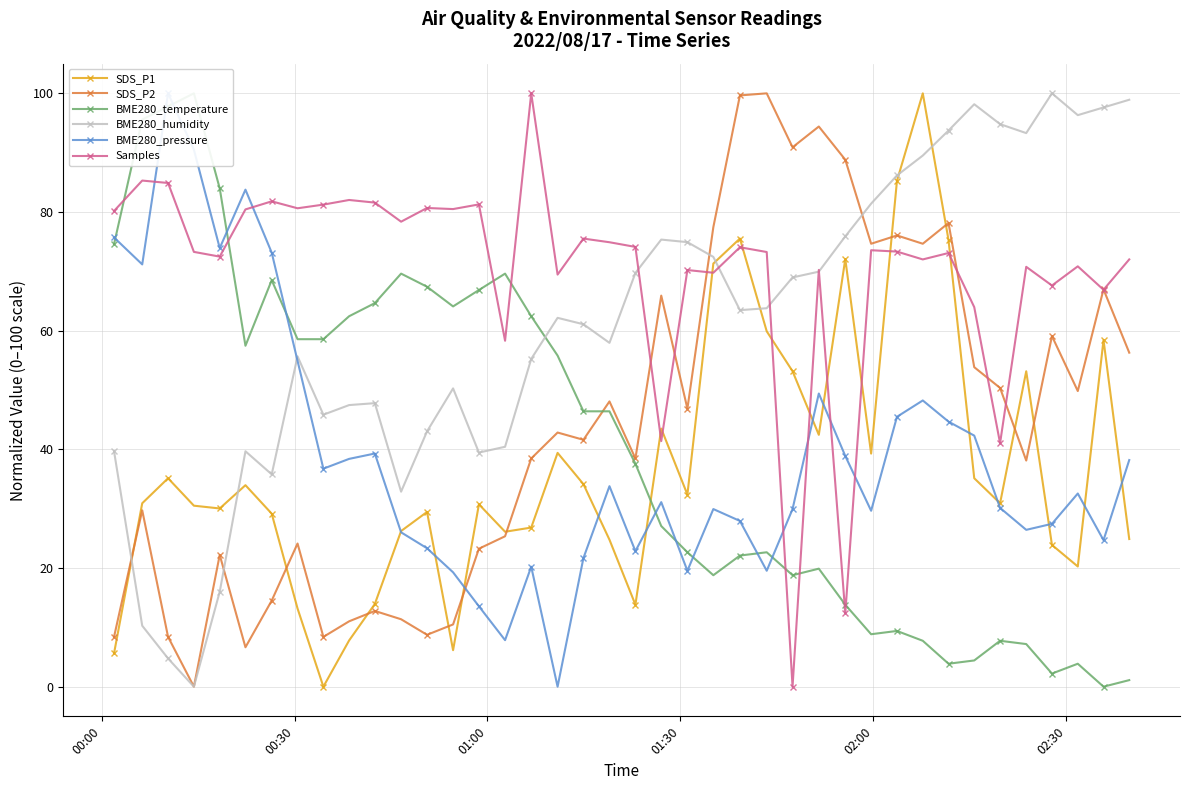

What is the value of the SDS_P1 point at the 31st from the left?

85.2